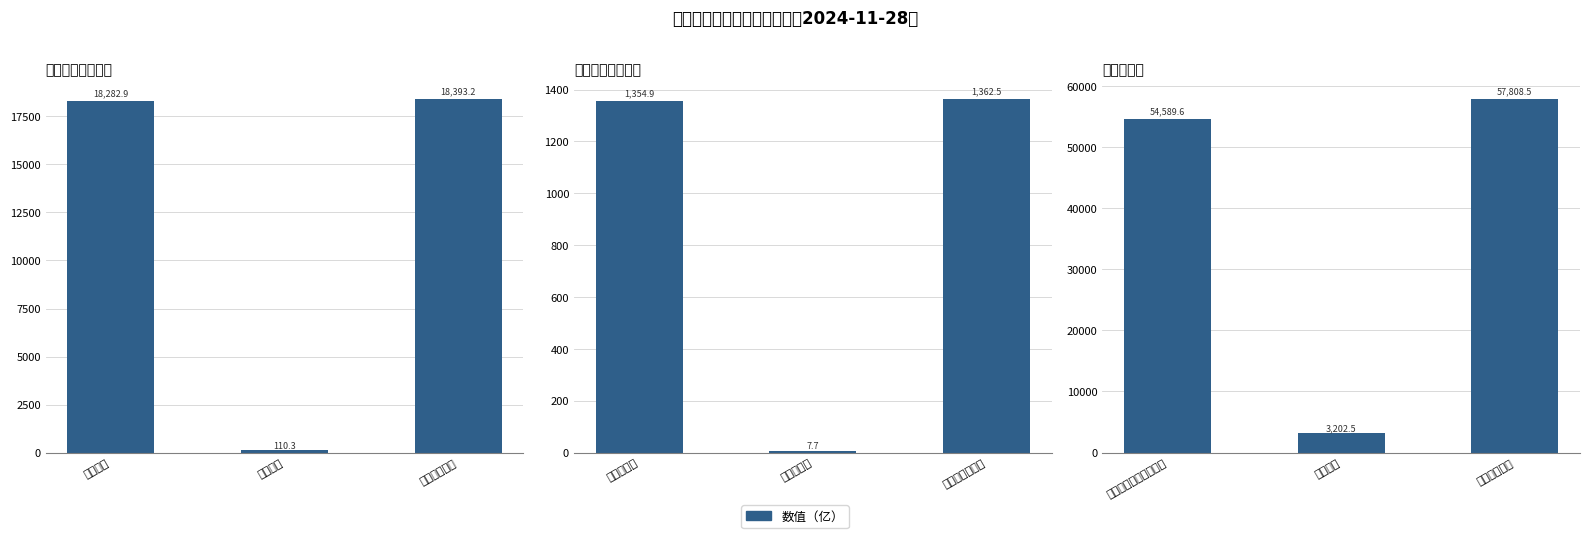

Which category has the lowest value across all series?

融券余额